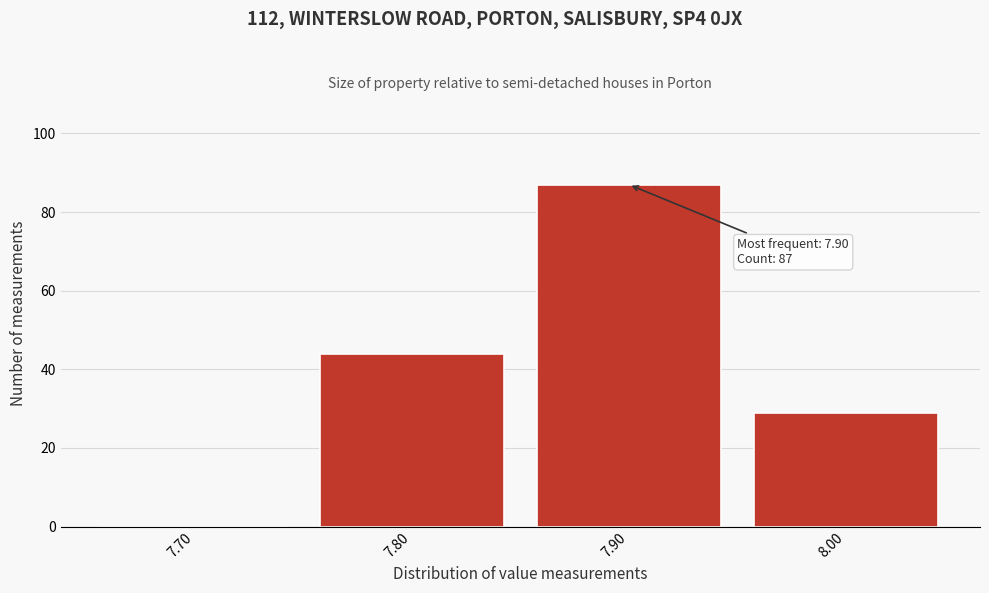

Reading left to right, transcribe all the data shown in this chart.

7.70=0	7.80=44	7.90=87	8.00=29